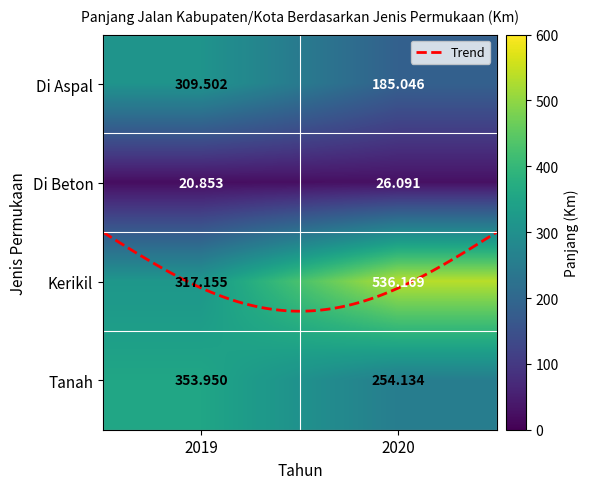

At which label is Tanah closest to 304?

2020